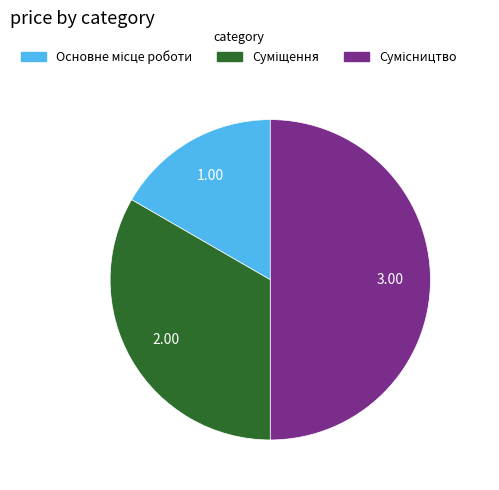

What is the ratio of the value at Сумісництво to the value at Основне місце роботи?

3.0